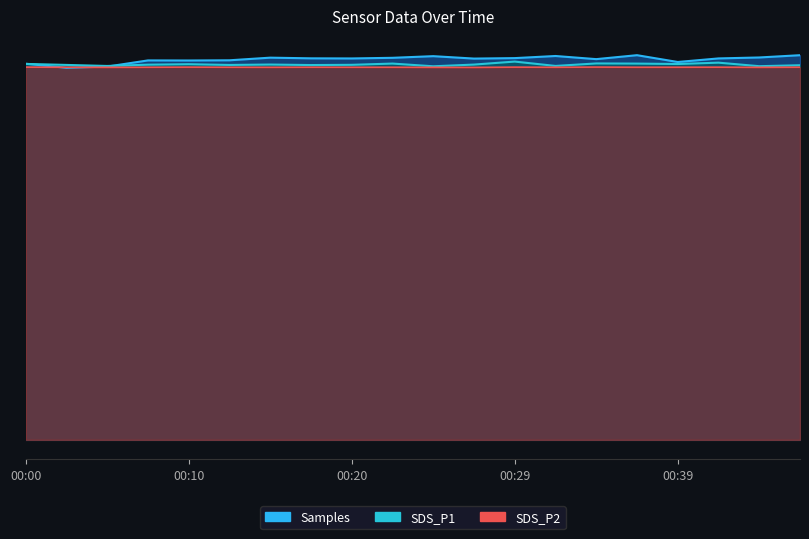

What is the value of the Samples point at the 7th from the left?

7581008.8